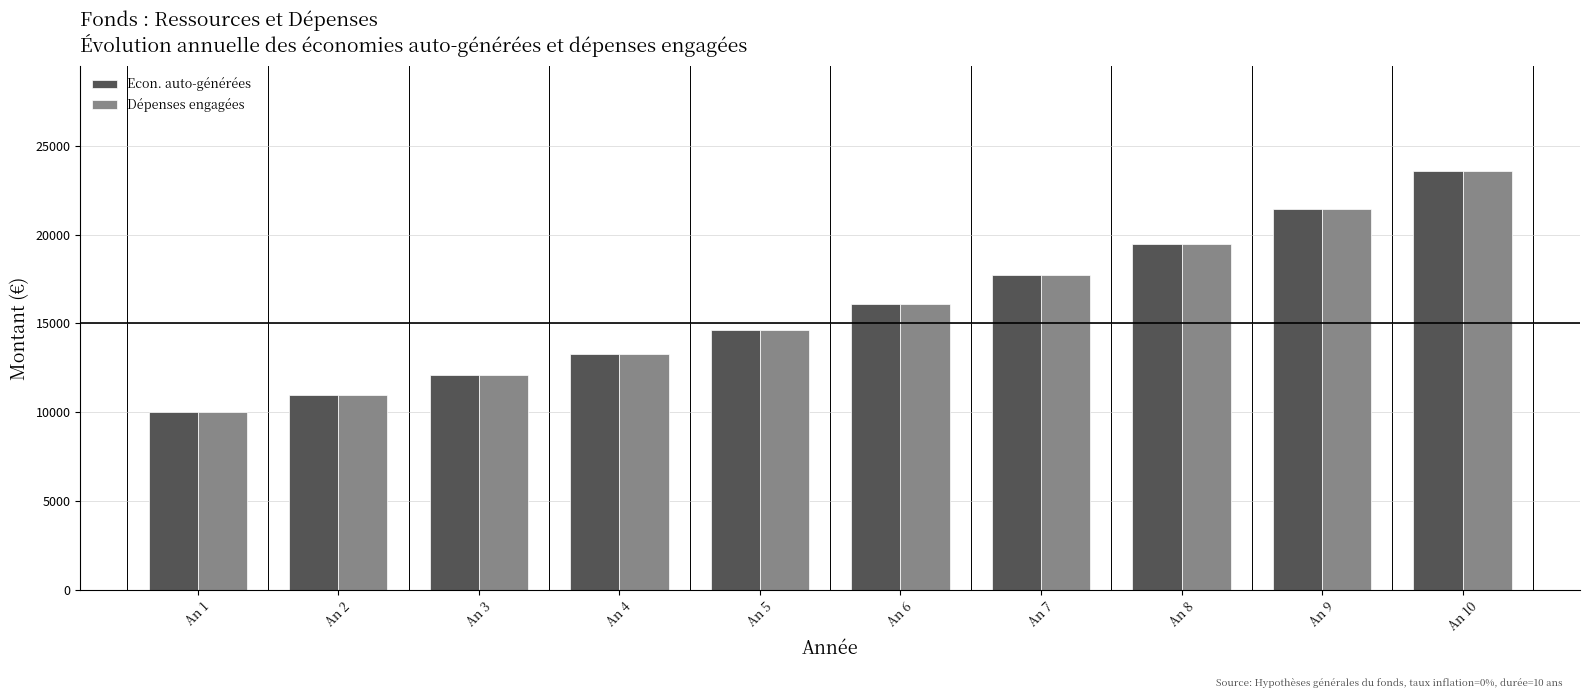

Reading left to right, list all the values displayed in this chart.

Econ. auto-générées: 10000.0	11000.0	12100.0	13310.0	14641.0	16105.1	17715.6	19487.2	21435.9	23579.5
Dépenses engagées: 10000.0	11000.0	12100.0	13310.0	14641.0	16105.1	17715.6	19487.2	21435.9	23579.5